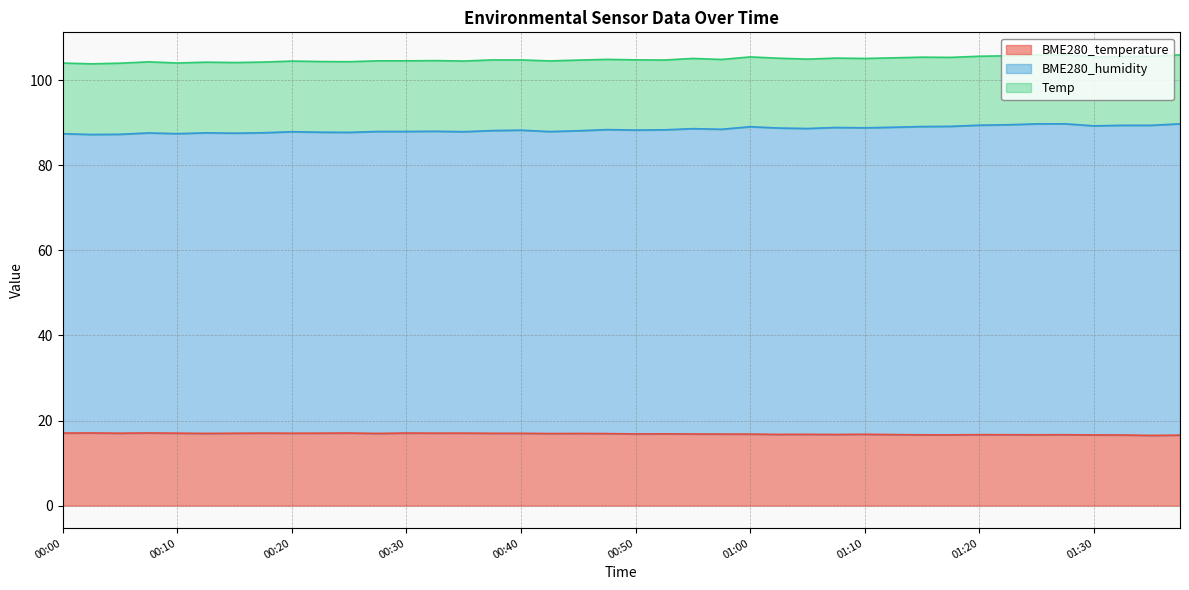

The value of BME280_temperature at 01:00 is 16.8. True or false?

True